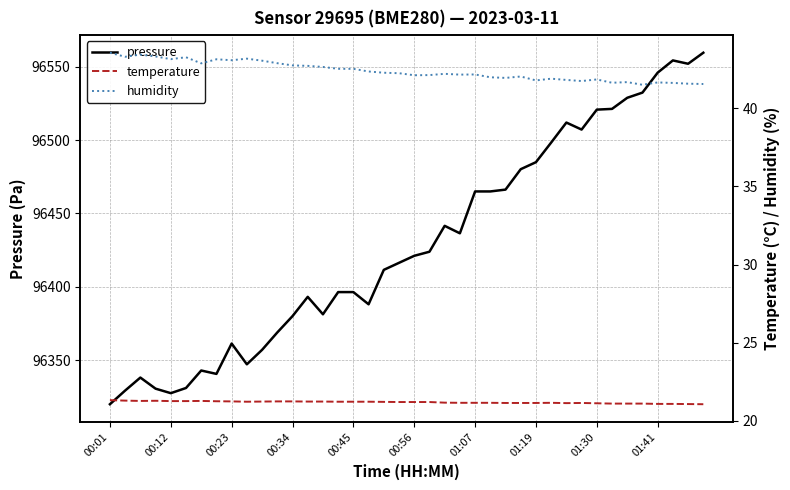

Is it true that pressure equals 42218.2 at 00:56?

False